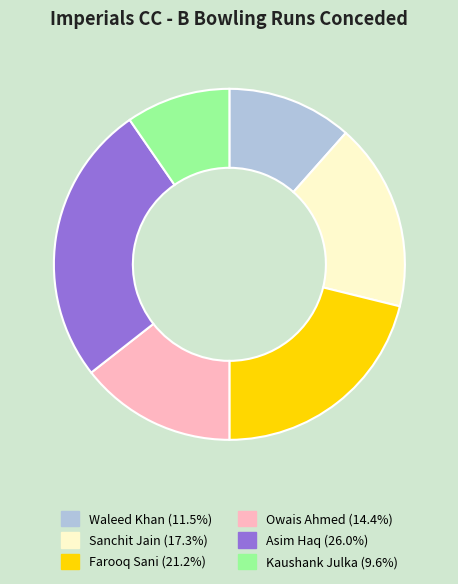

Which slice is the largest?

Asim Haq